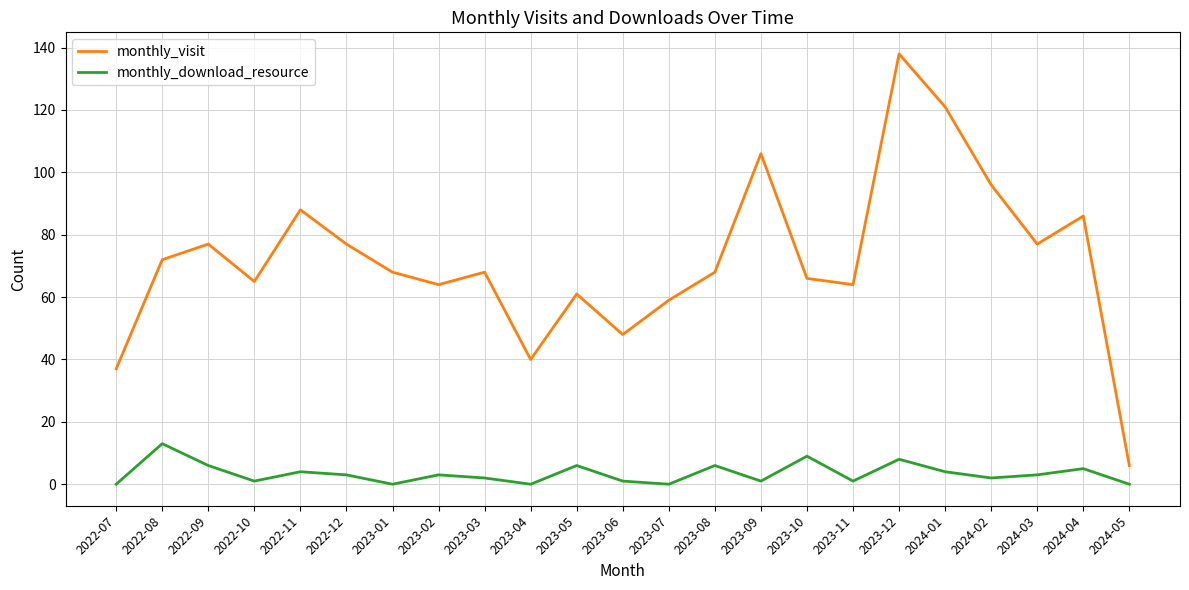

At which category does monthly_download_resource reach its first local peak?

2022-08